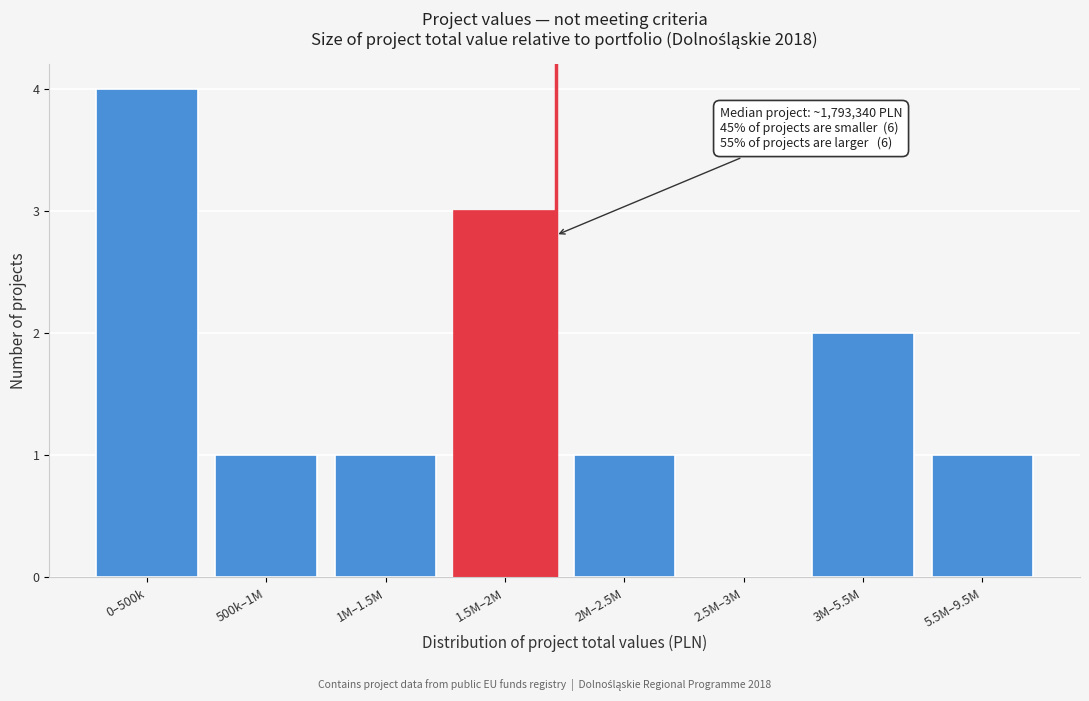

Reading left to right, extract all data points from this chart.

0–500k=4	500k–1M=1	1M–1.5M=1	1.5M–2M=3	2M–2.5M=1	2.5M–3M=0	3M–5.5M=2	5.5M–9.5M=1